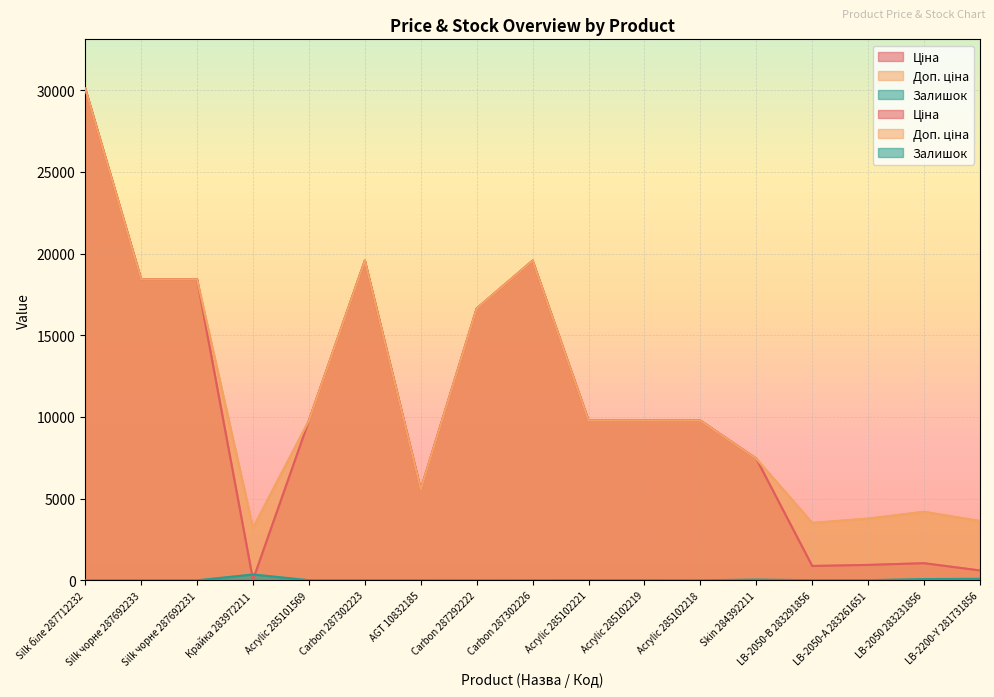

True or false: Залишок and Доп. ціна cross at least once.

False